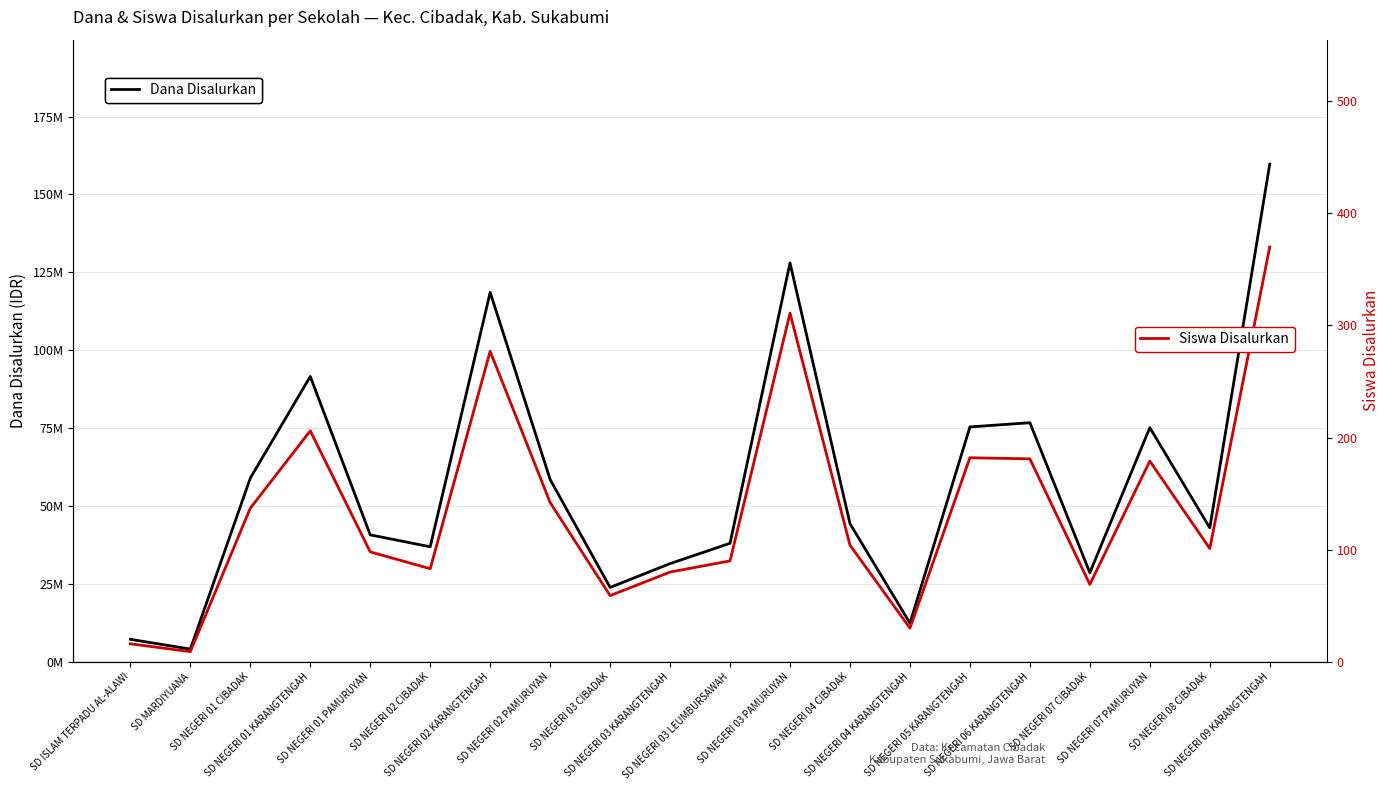

True or false: Dana Disalurkan and Siswa Disalurkan cross at least once.

False